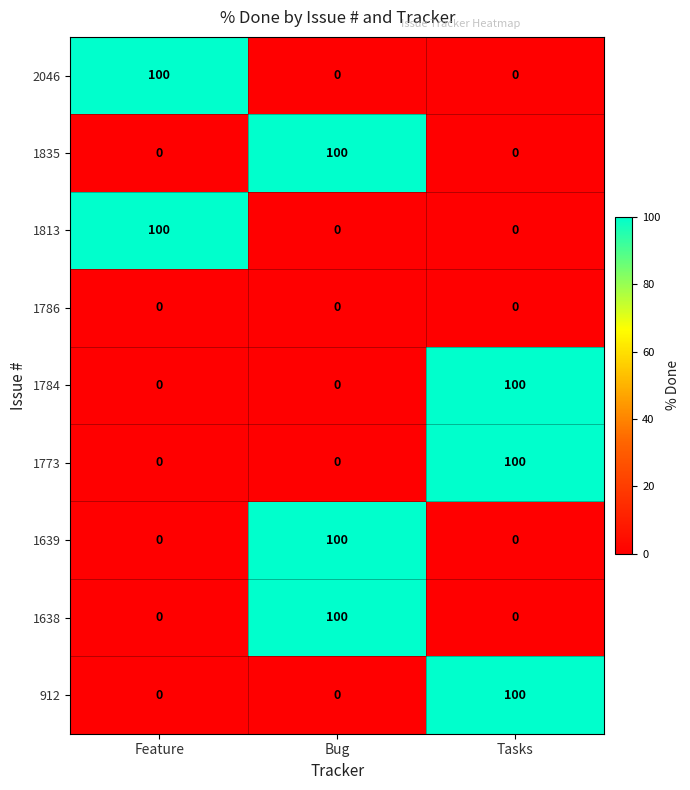

How many 1639 values are between 0 and 100?

3